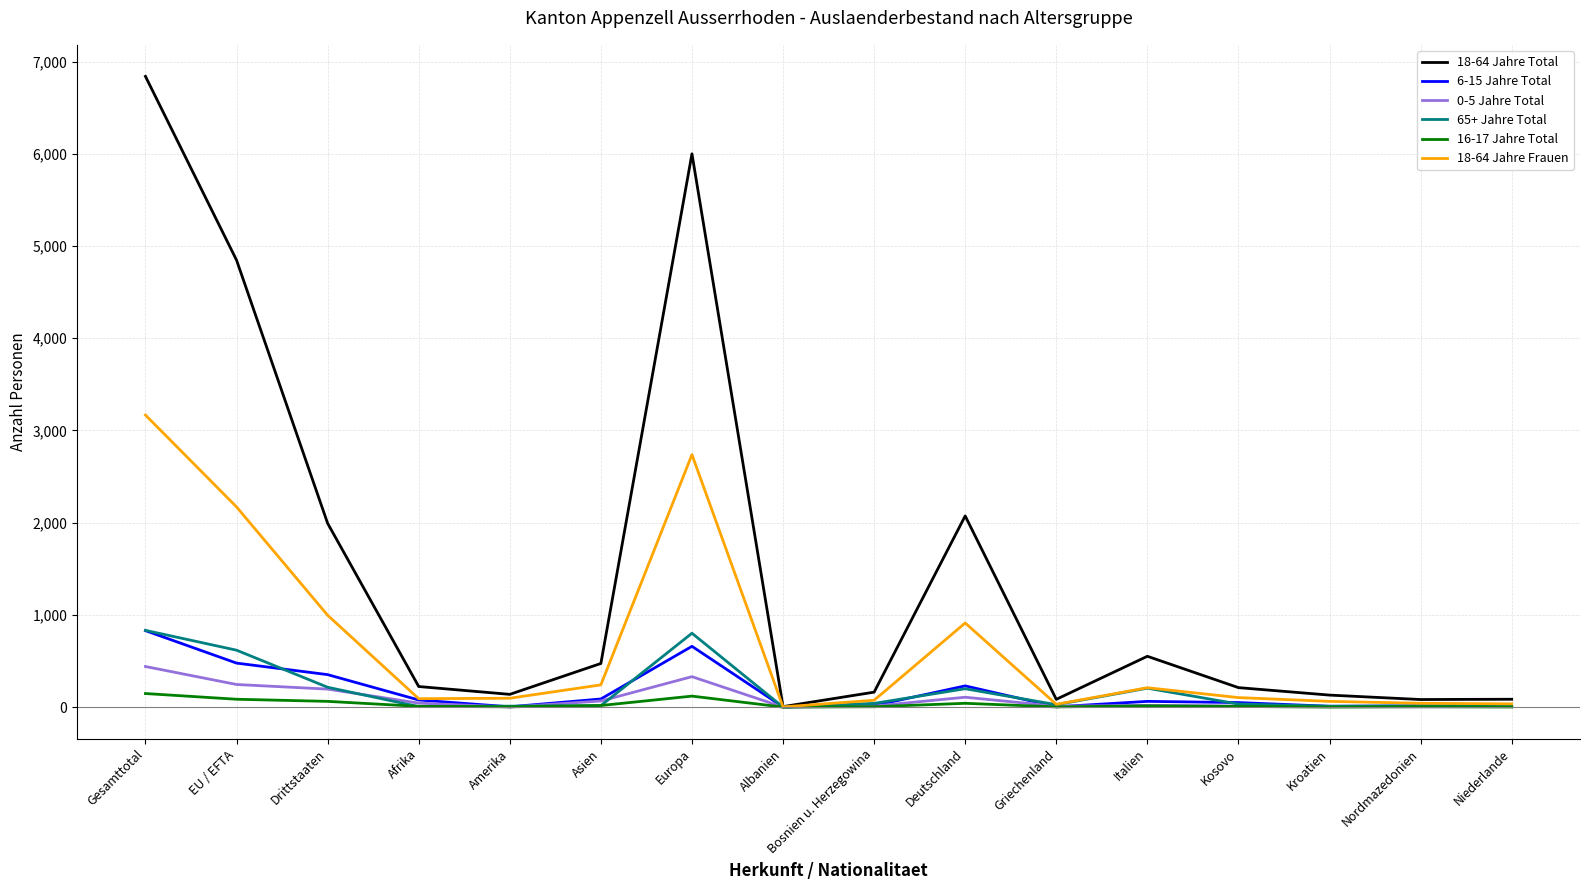

Which category has the highest value across all series?

Gesamttotal